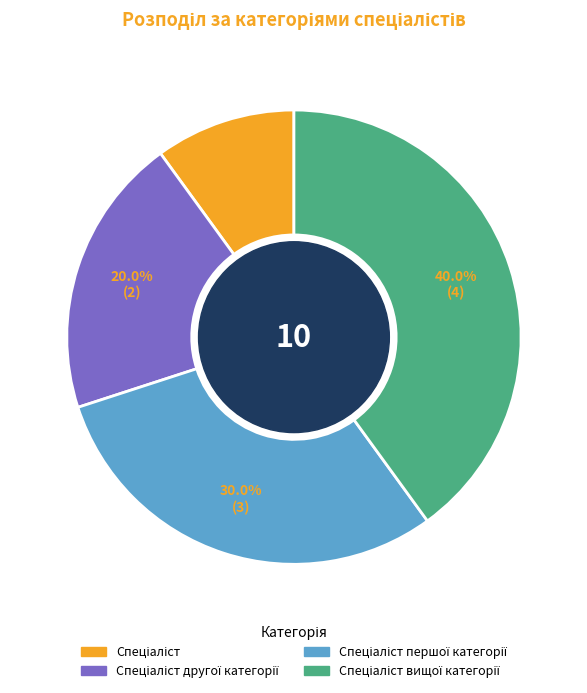

Is there a majority slice in this chart?

No